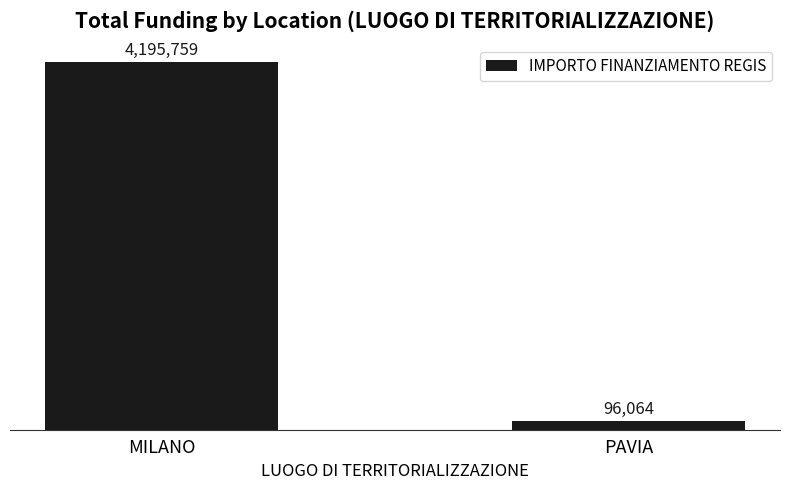

Does the chart contain any negative values?

No